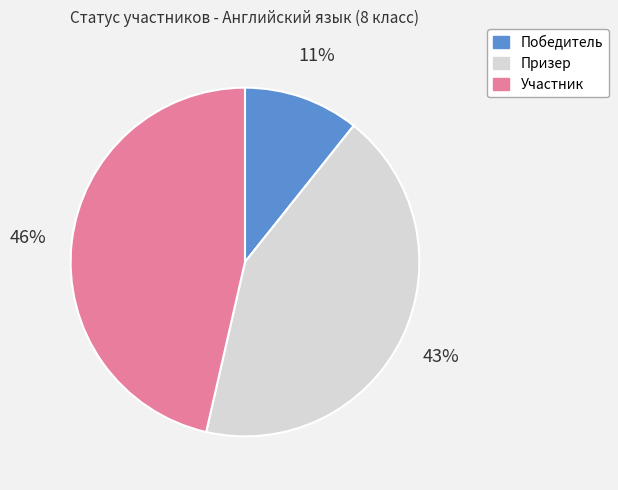

Is the sum of Участник and Победитель greater than half?

Yes